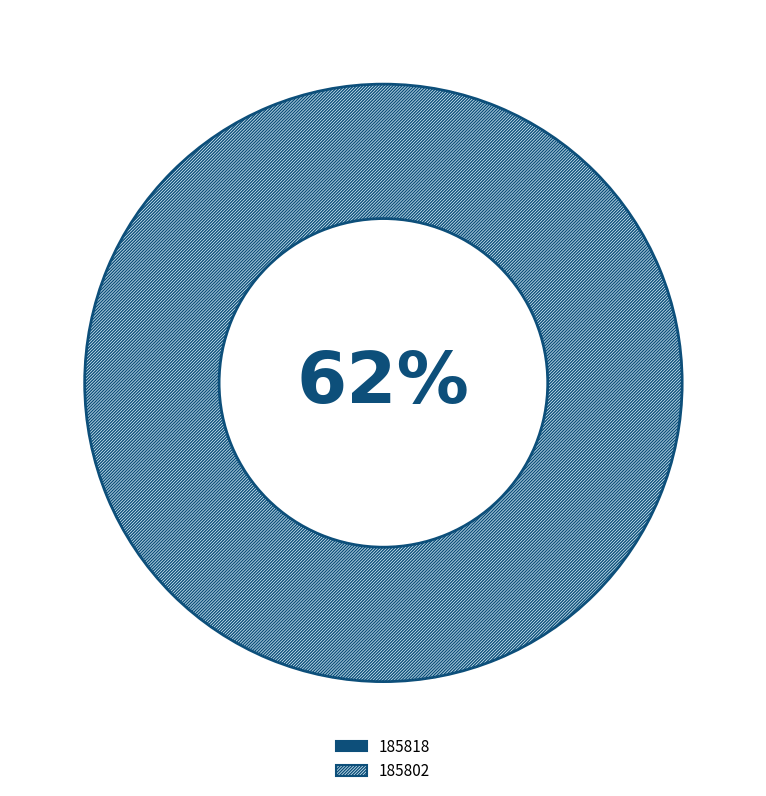

What percentage is the 185802 slice, to the nearest percent?

100%